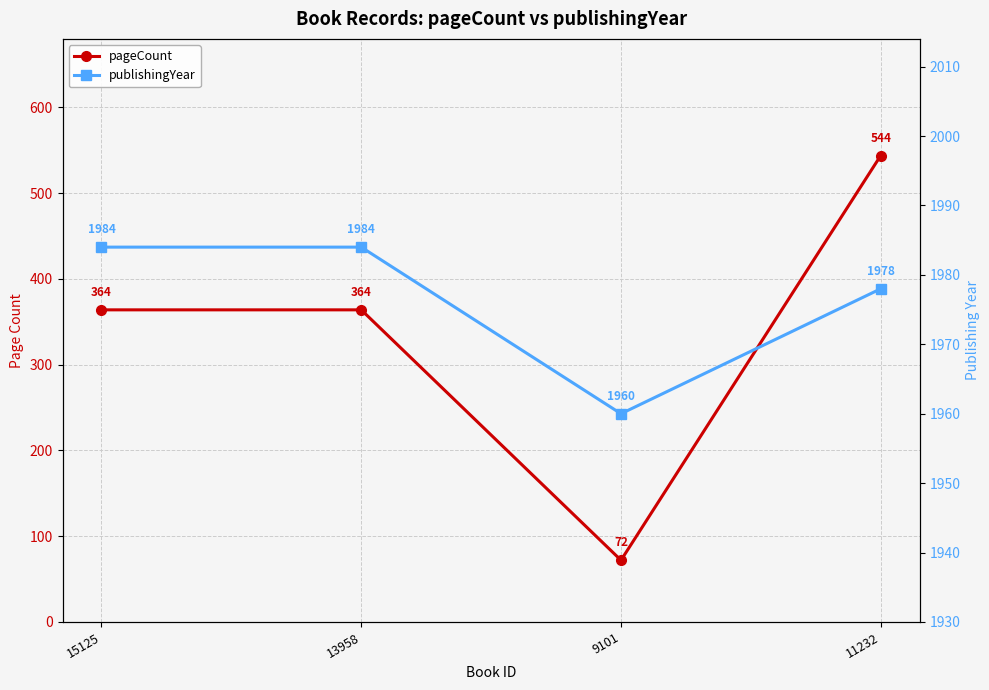

Where is the first local minimum for pageCount?

9101